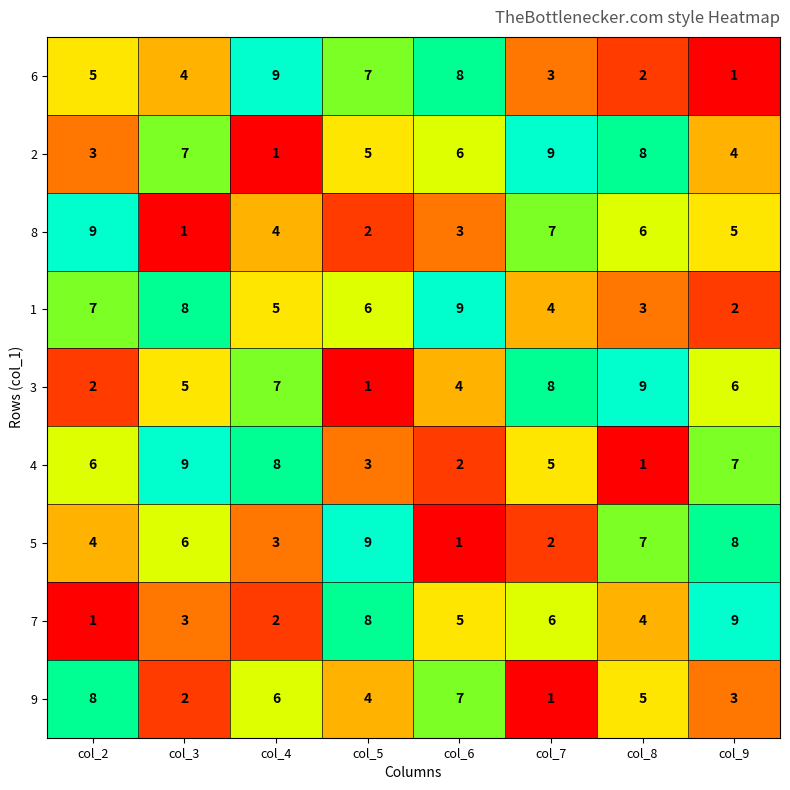

At how many categories does at least one series exceed 5?

8